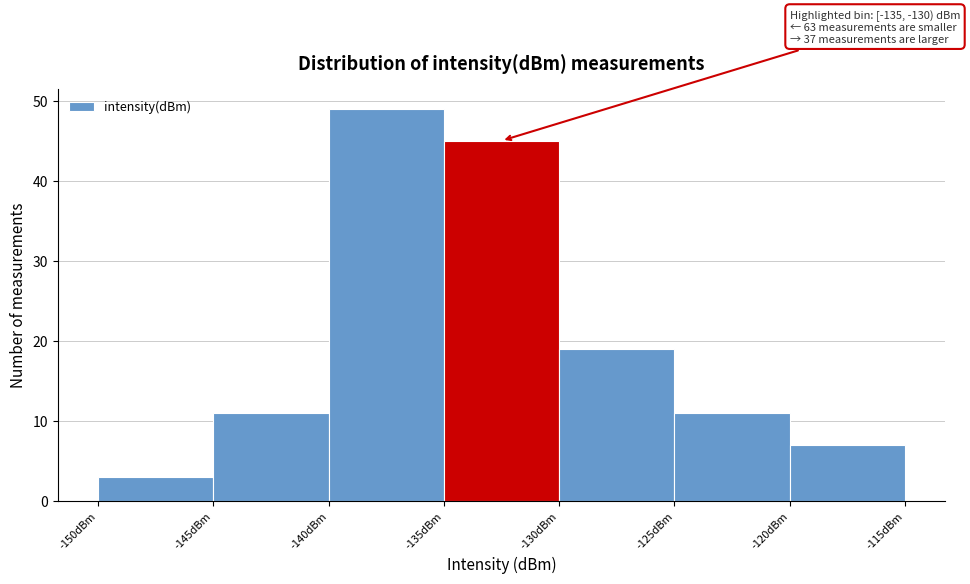

Over which range of the x-axis is the bar tallest?

-140 to -135